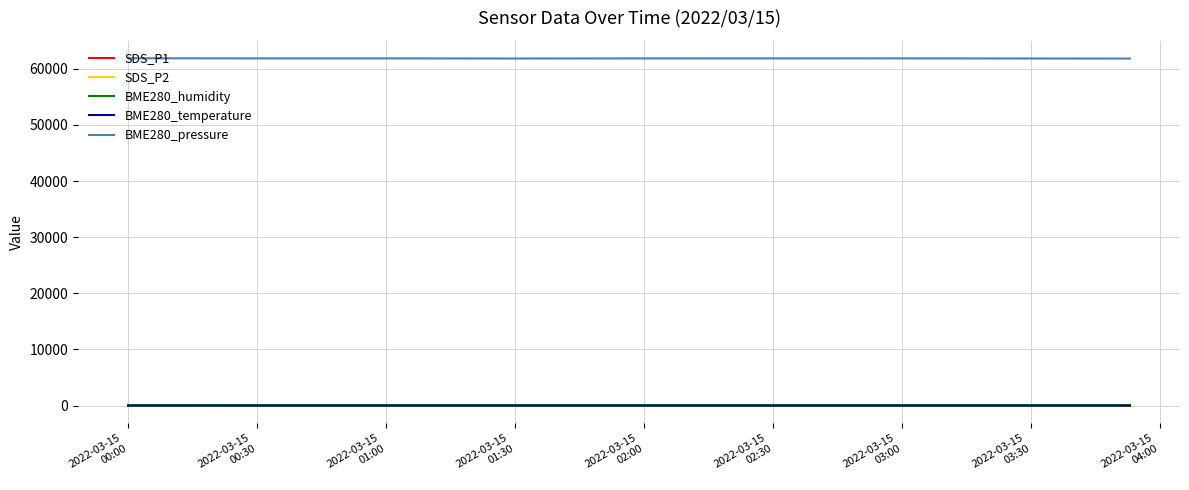

Does the chart display data point markers on the line(s)?

No